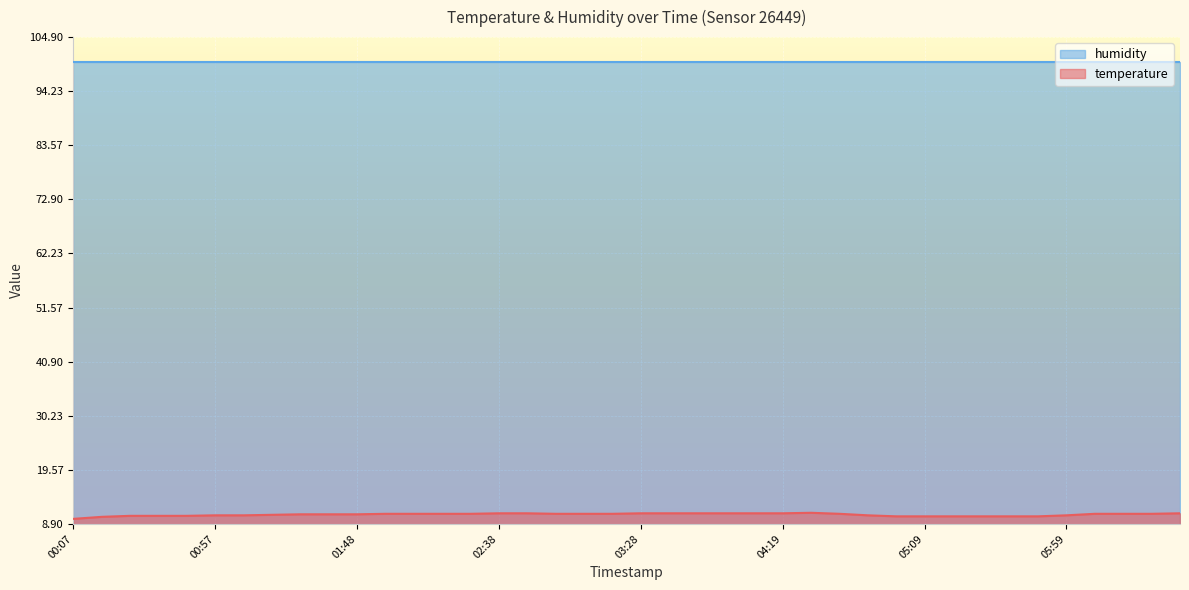

True or false: the data shows 15.0 at 05:29.

False